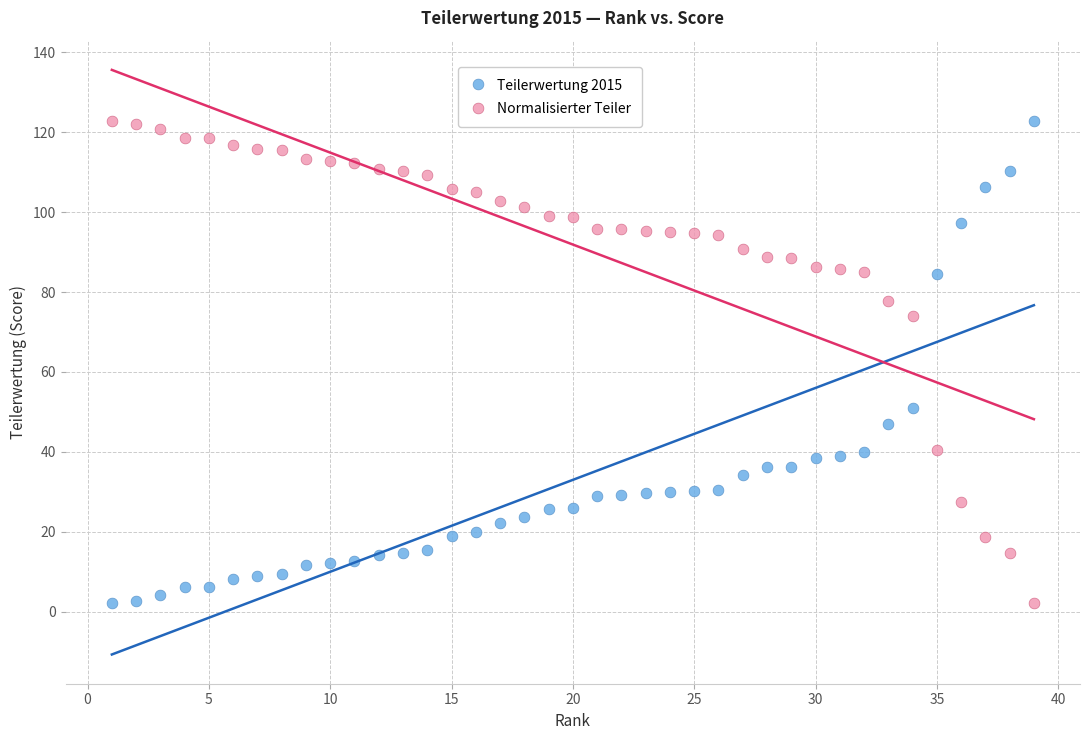

What is the X range (max minus min) for the scatter plot?

38.0